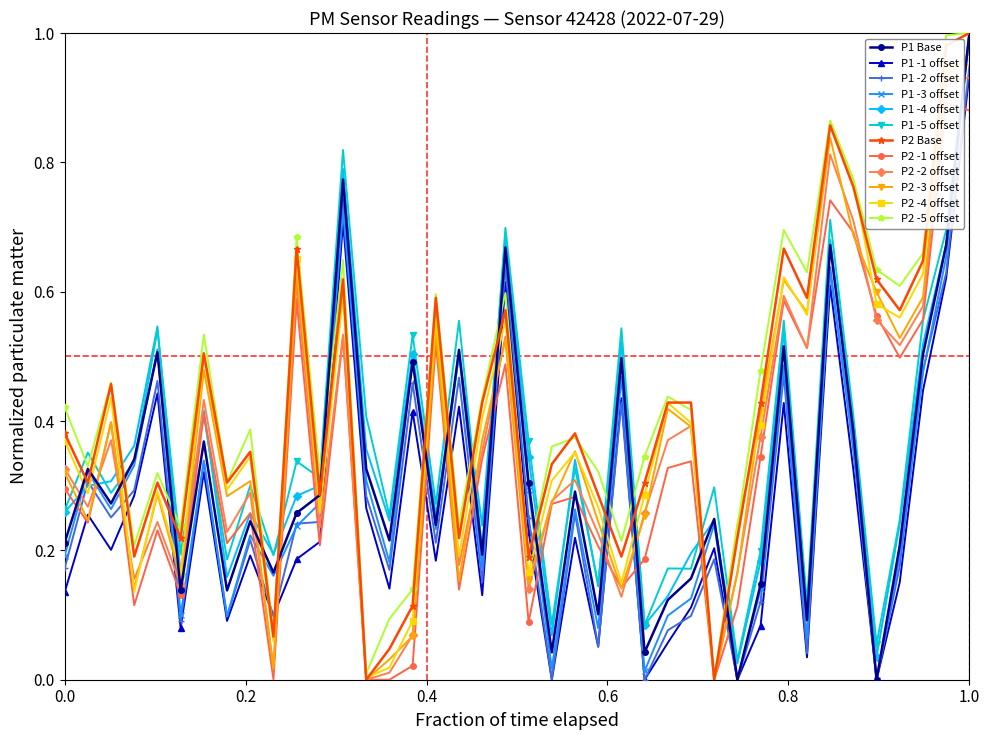

Reading left to right, list all the values displayed in this chart.

P1: 0.2	0.3	0.3	0.3	0.5	0.1	0.4	0.1	0.2	0.2	0.3	0.3	0.8	0.3	0.2	0.5	0.2	0.5	0.2	0.7	0.3	0.0	0.3	0.1	0.5	0.0	0.1	0.2	0.2	0.0	0.1	0.5	0.1	0.7	0.4	0.0	0.2	0.5	0.7	1.0
P2: 0.4	0.3	0.5	0.2	0.3	0.2	0.5	0.3	0.4	0.1	0.7	0.3	0.6	0.0	0.0	0.1	0.6	0.2	0.4	0.6	0.2	0.3	0.4	0.3	0.2	0.3	0.4	0.4	0.0	0.2	0.4	0.7	0.6	0.9	0.8	0.6	0.6	0.6	1.0	1.0